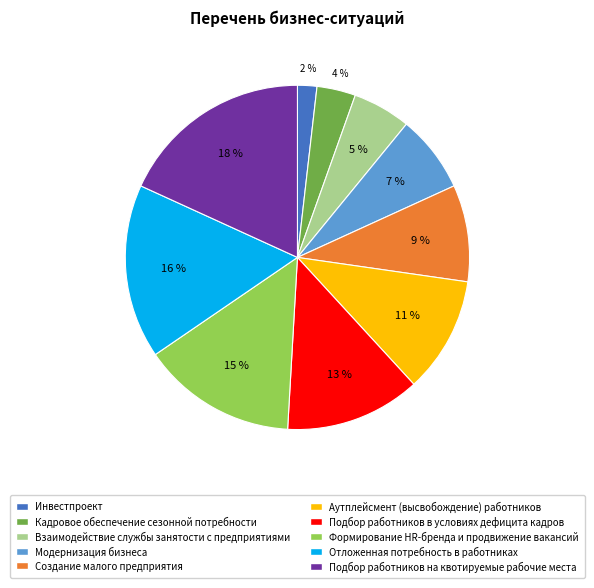

The Подбор работников в условиях дефицита кадров slice represents 13% of the pie. True or false?

True